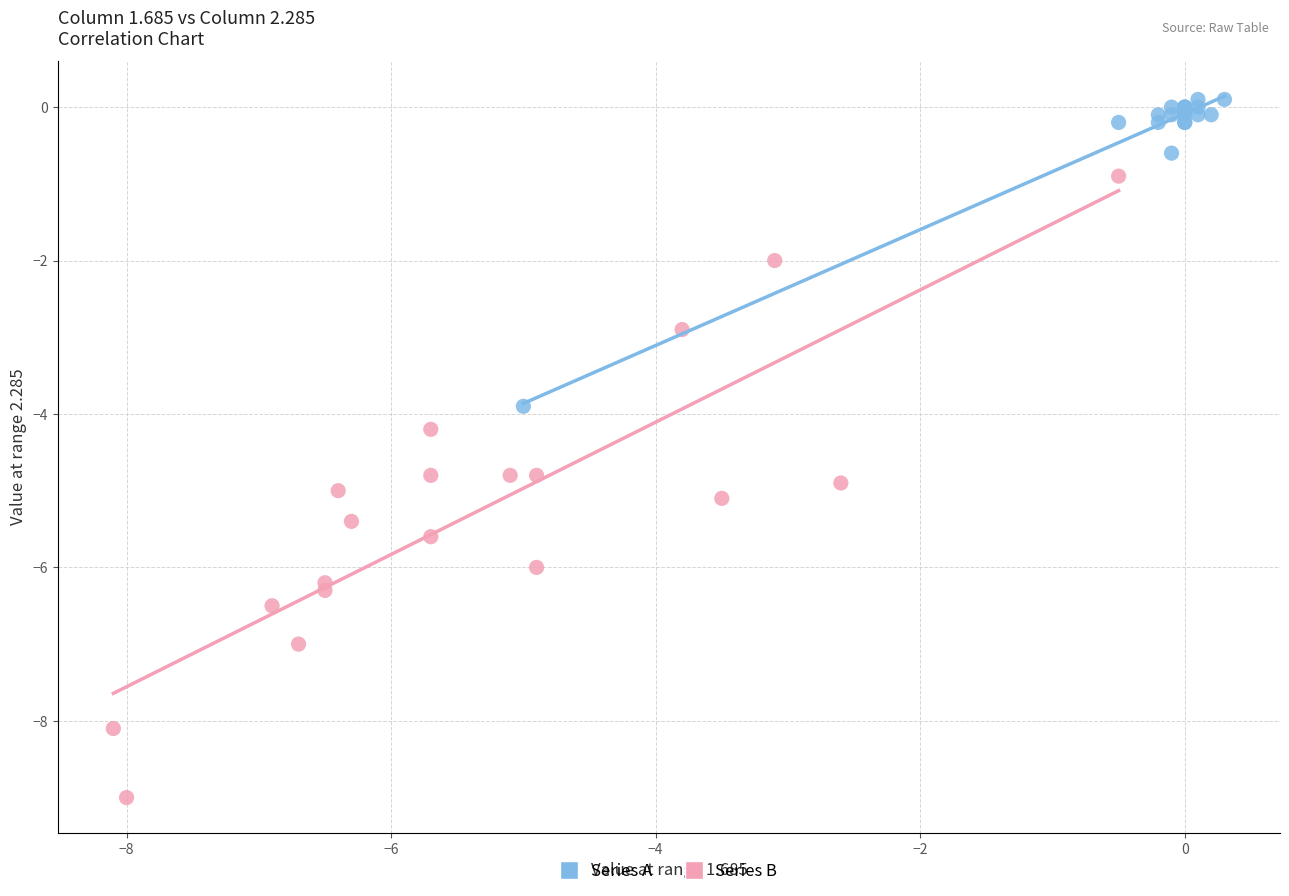

Which series reaches the maximum Y coordinate?

Series A